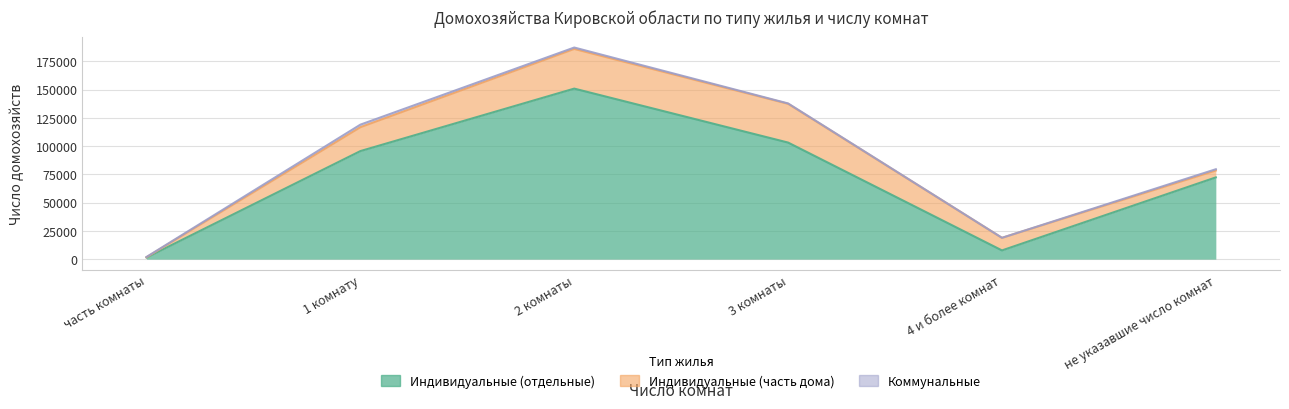

Does the chart have visible grid lines?

Yes